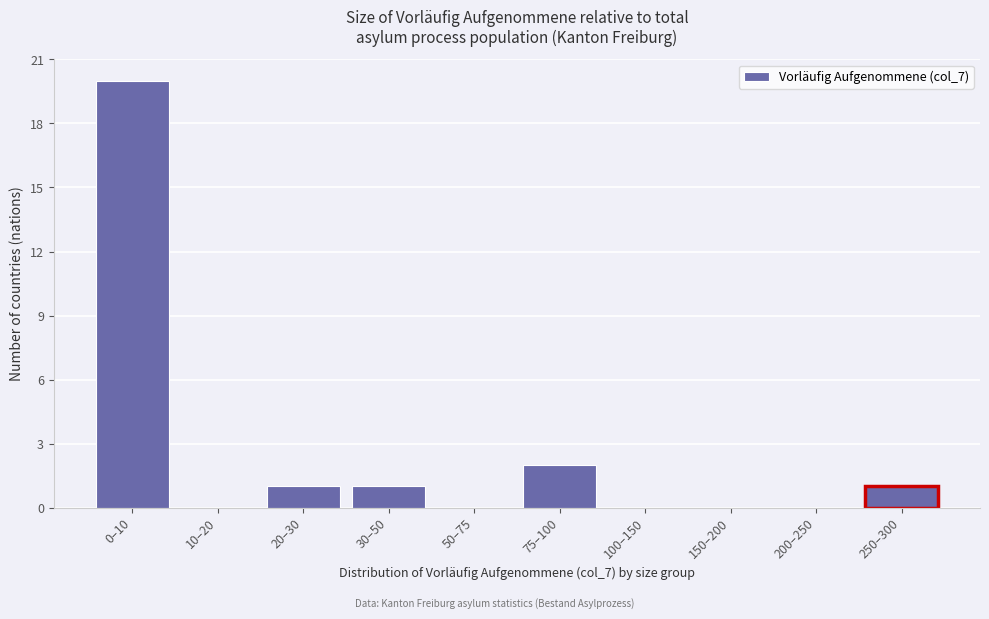

Reading right to left, transcribe all the data shown in this chart.

250–300=1	200–250=0	150–200=0	100–150=0	75–100=2	50–75=0	30–50=1	20–30=1	10–20=0	0–10=20